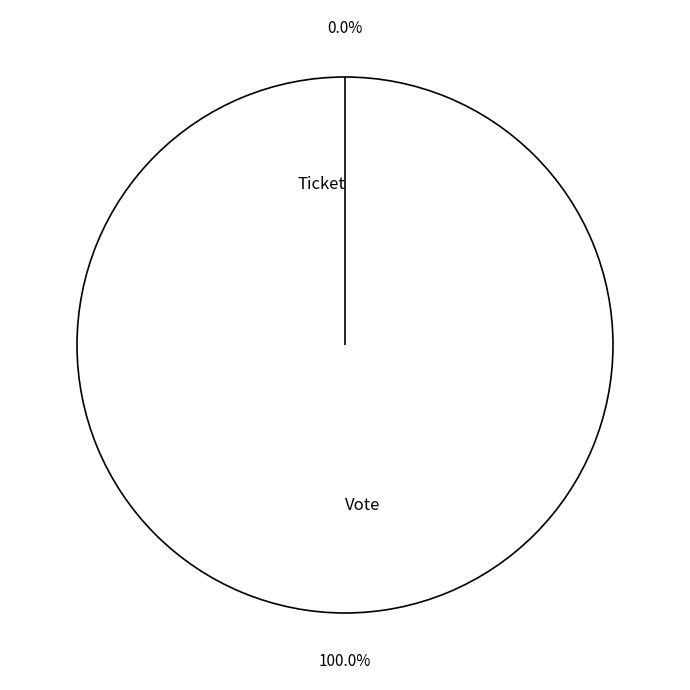

What percentage do Vote and Ticket together represent?

100.0%